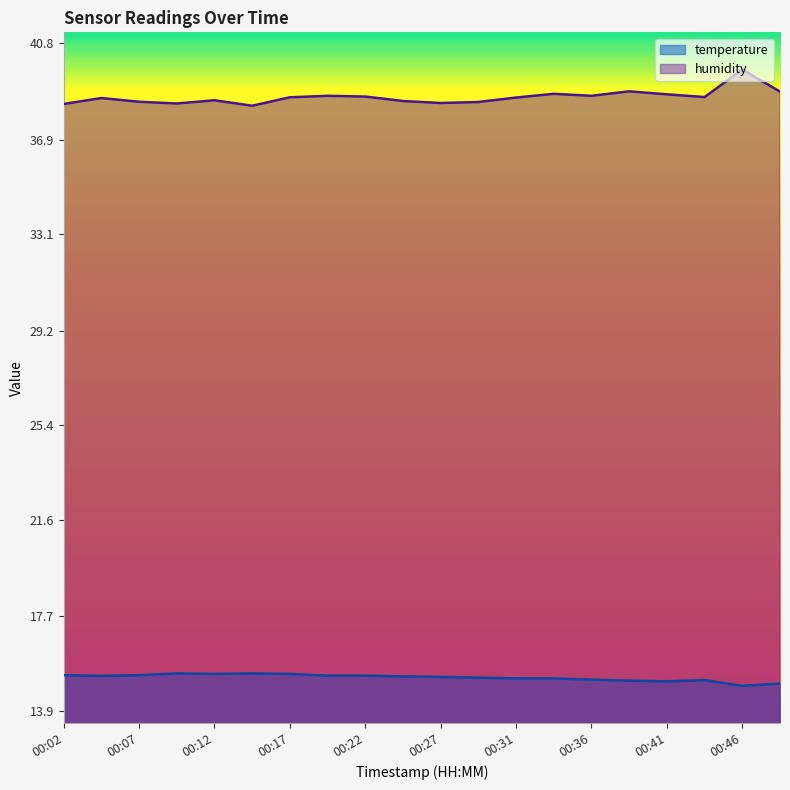

What is the average value of the temperature series?

15.2